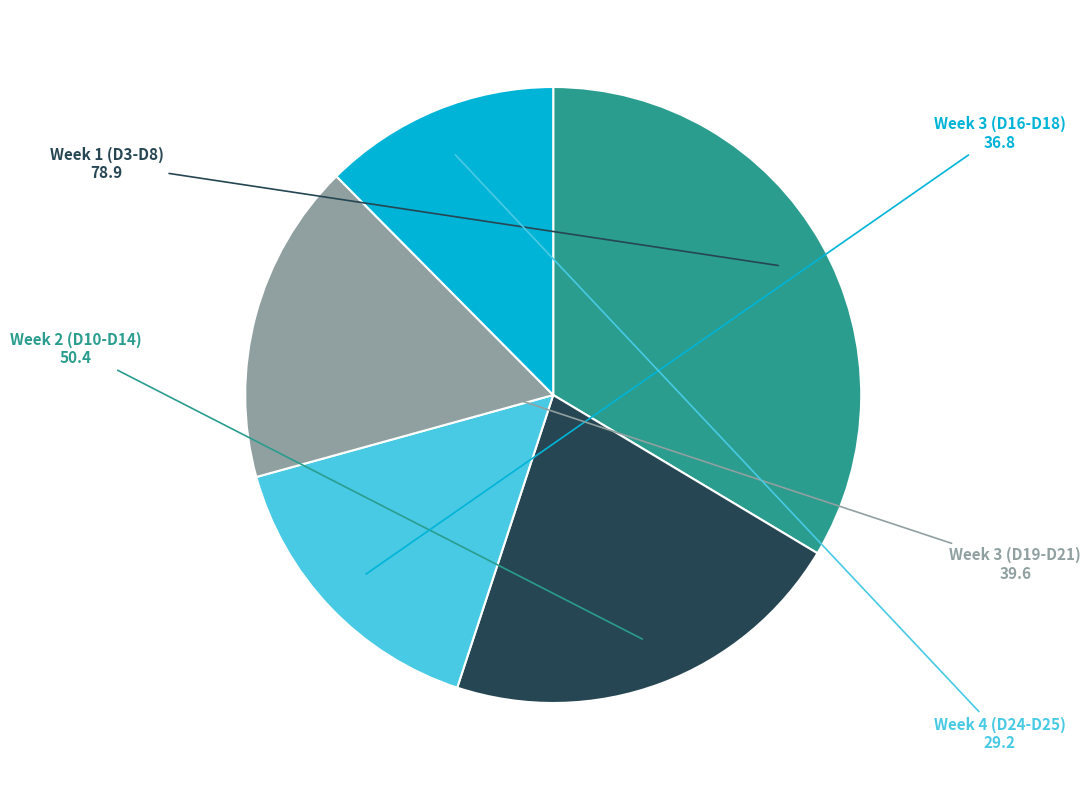

Combined, do Week 3 (D16-D18) and Week 2 (D10-D14) account for over 50%?

No